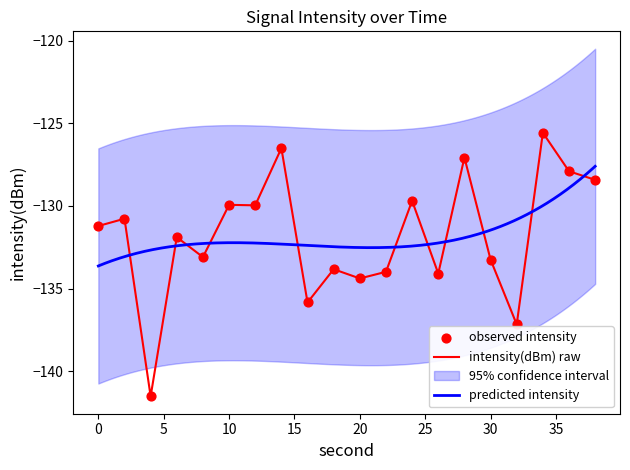

At how many categories does at least one series exceed -135?

17